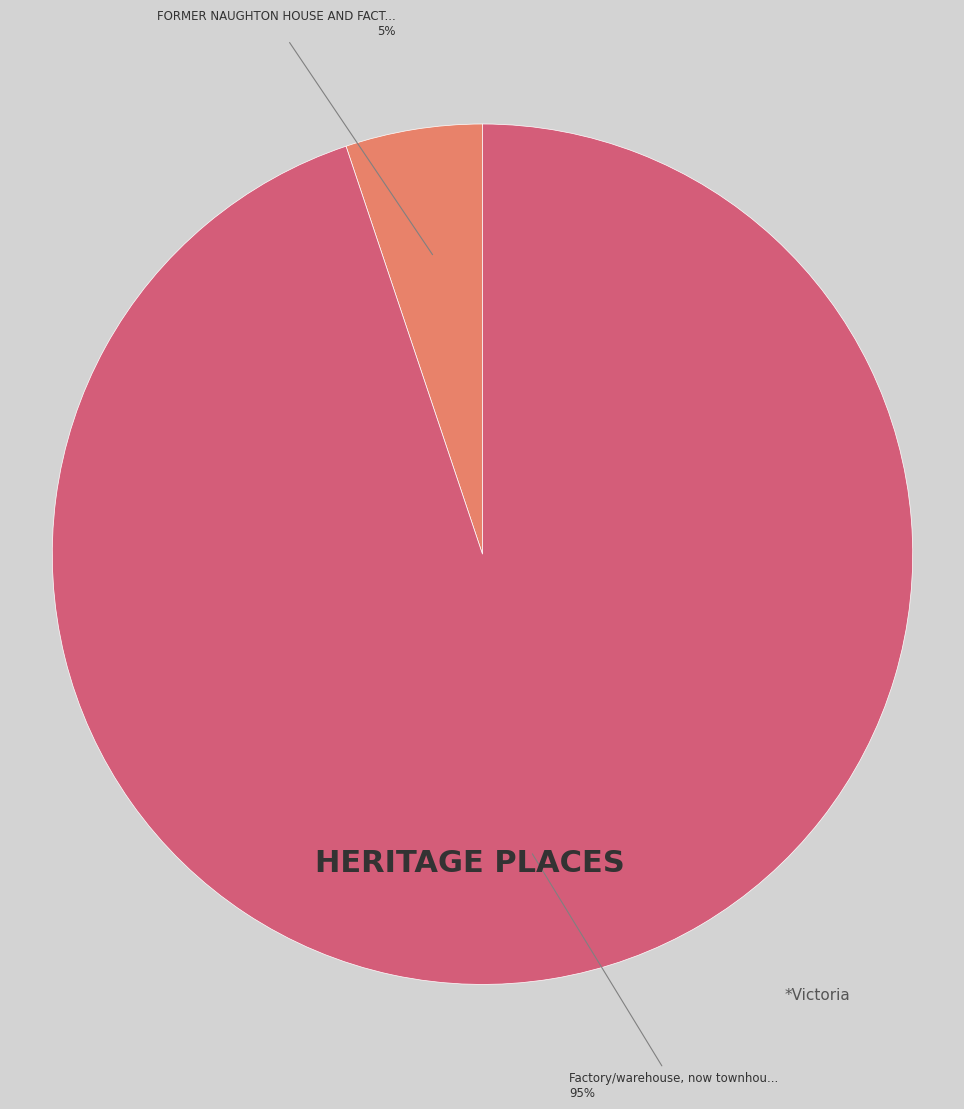

To the nearest percent, what is the average slice percentage?

50%